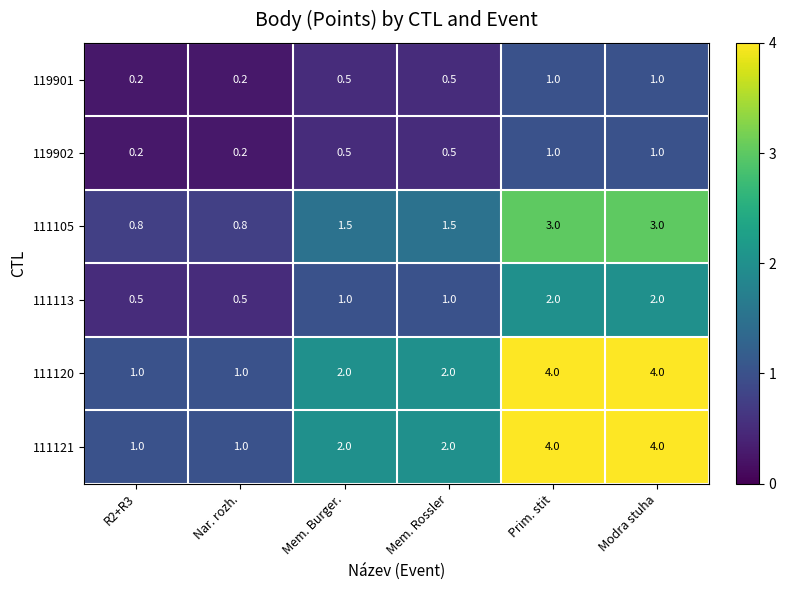

How many series are shown in this chart?

6